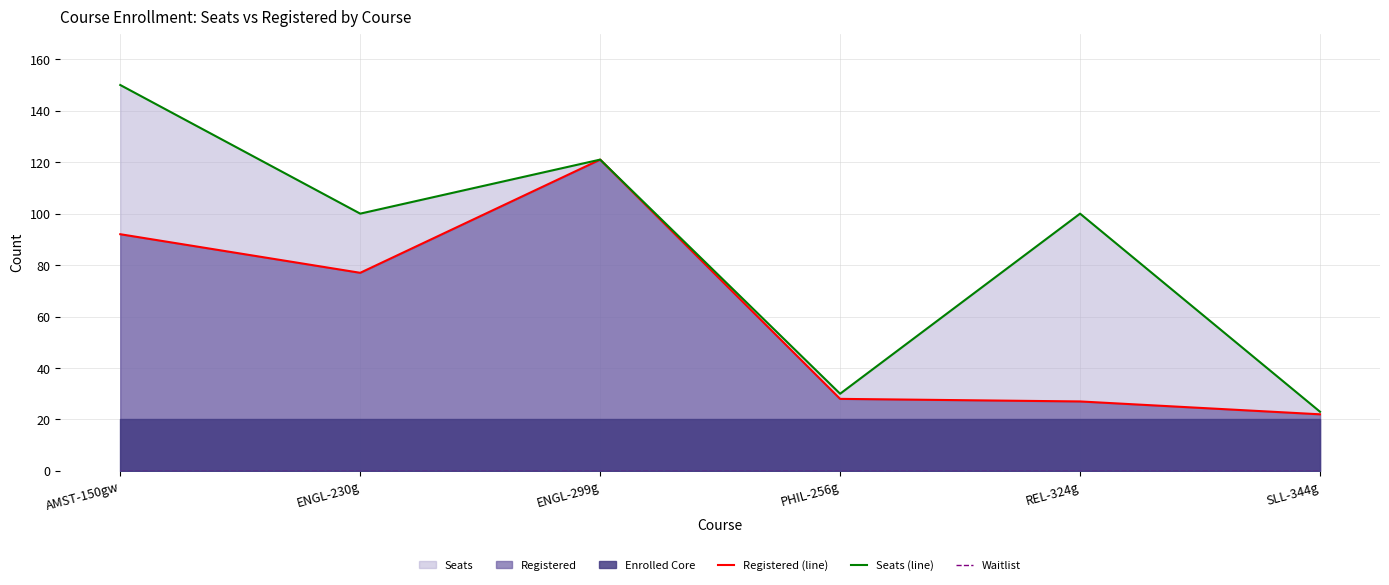

What is the difference between the Registered (line) values at AMST-150gw and PHIL-256g?

64